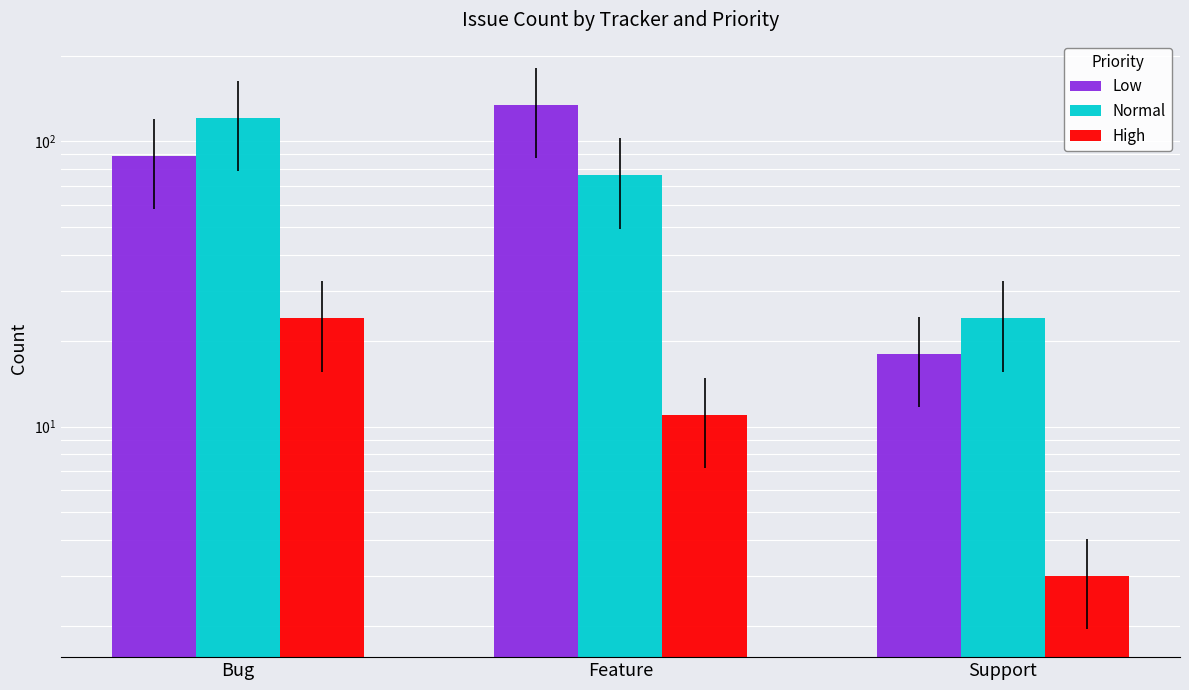

List the labels in order of Low value, largest first.

Feature, Bug, Support